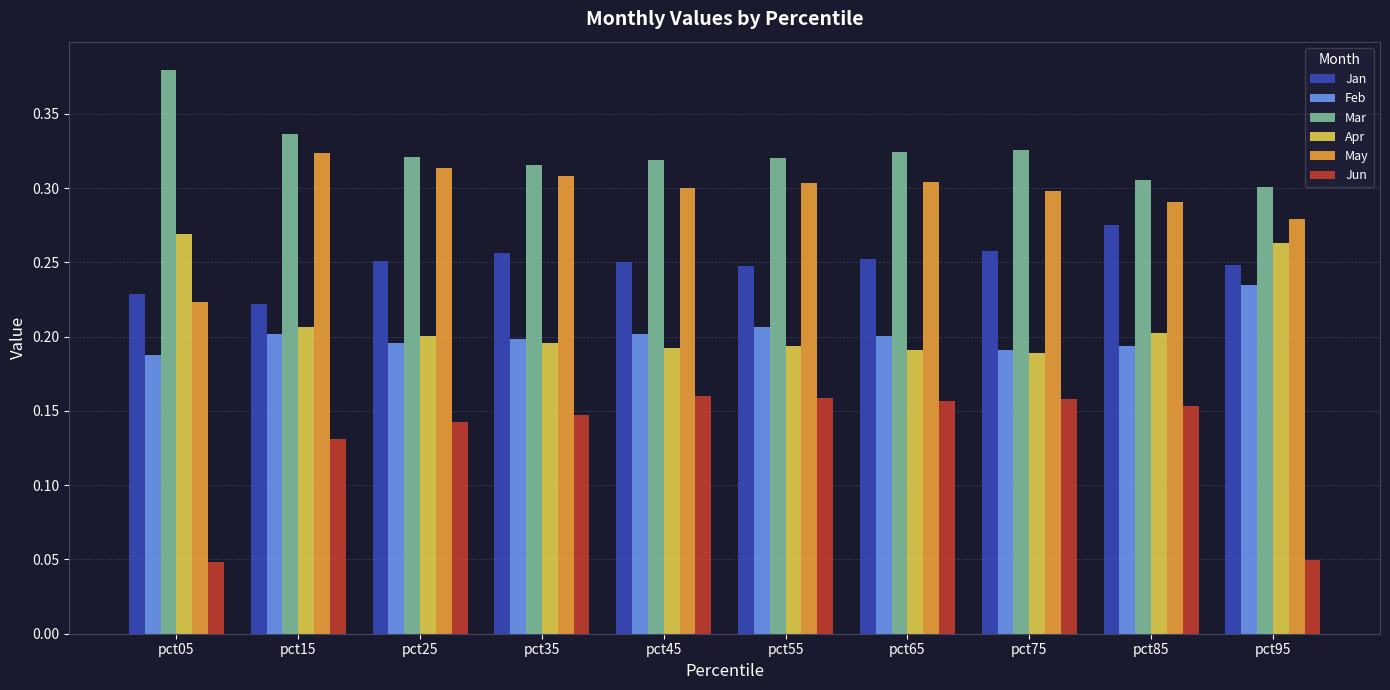

The Jan series shows 0.2 at pct15. True or false?

True